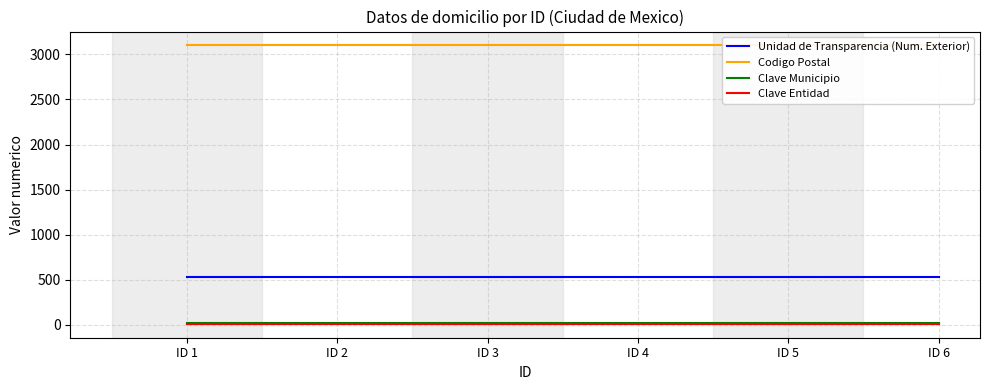

True or false: Clave Entidad and Codigo Postal intersect in this chart.

False